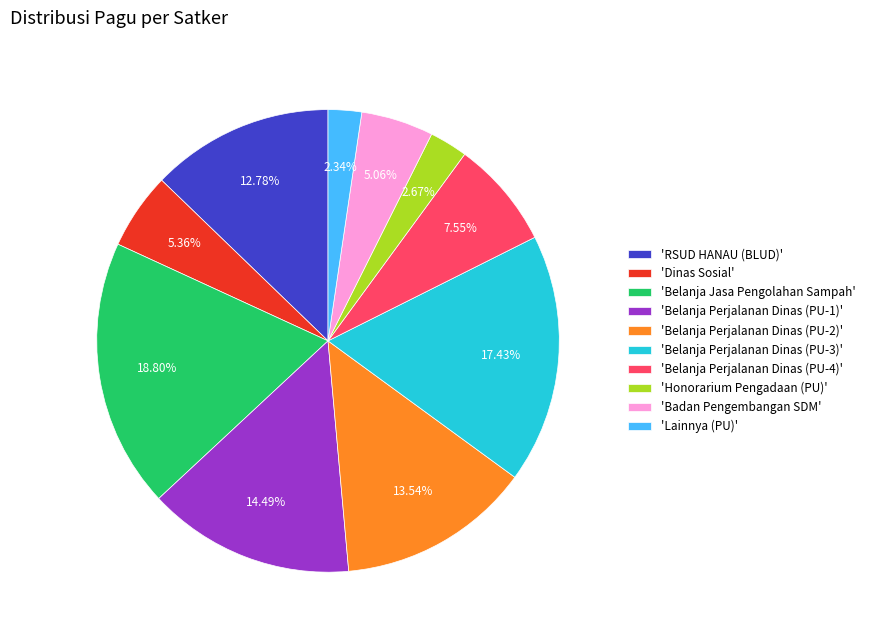

Between 'Lainnya (PU)' and 'Belanja Perjalanan Dinas (PU-1)', which is larger?

'Belanja Perjalanan Dinas (PU-1)'